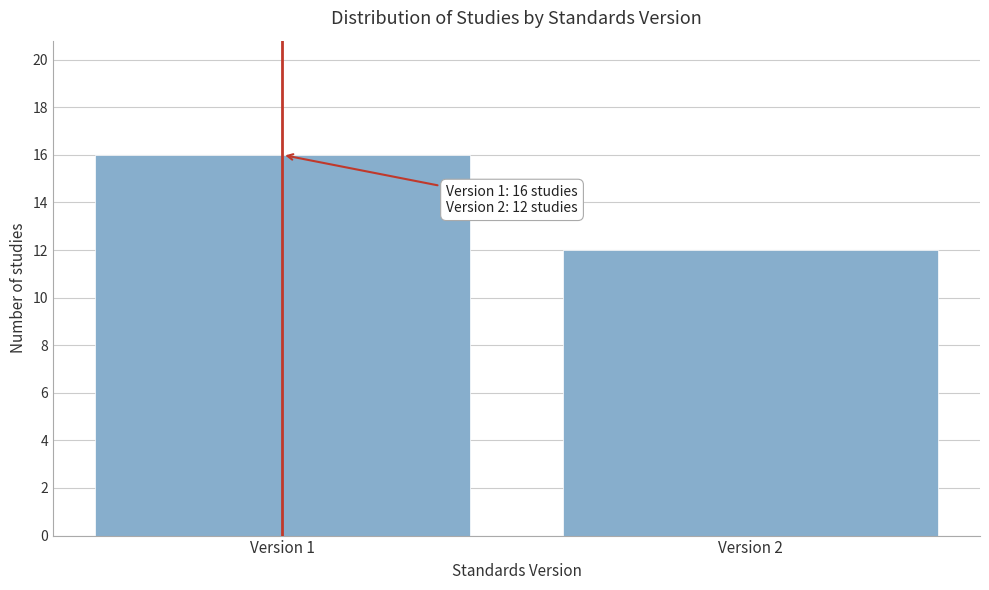

Reading left to right, list all the values displayed in this chart.

Version 1=16	Version 2=12